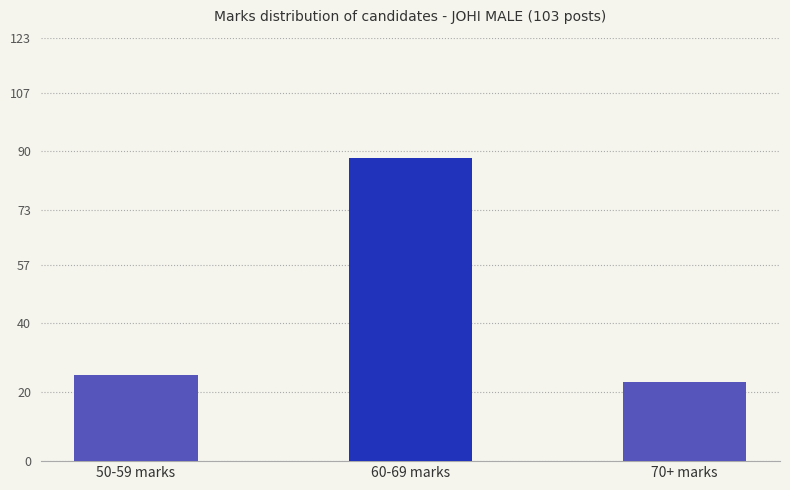

Does the chart contain stacked bars?

No